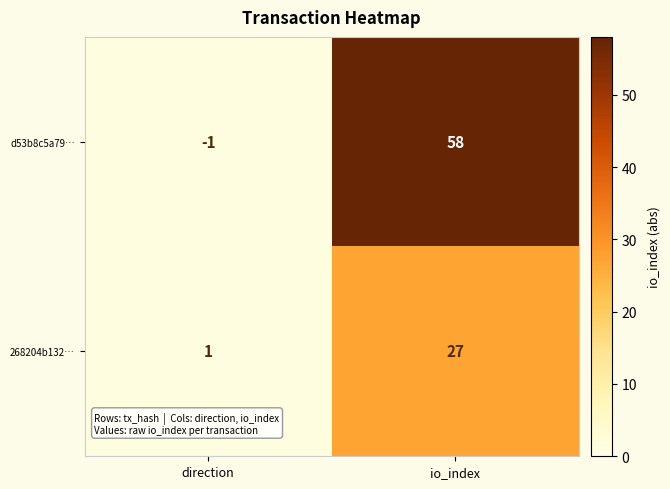

What is the difference between the 268204b132… values at io_index and direction?

26